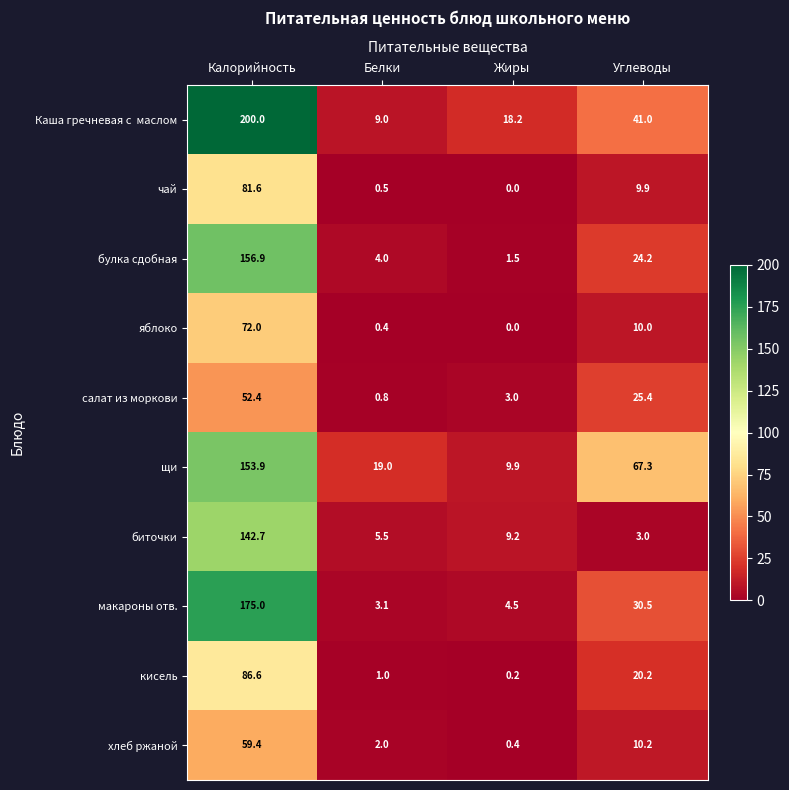

What is the greatest value displayed?

200.0